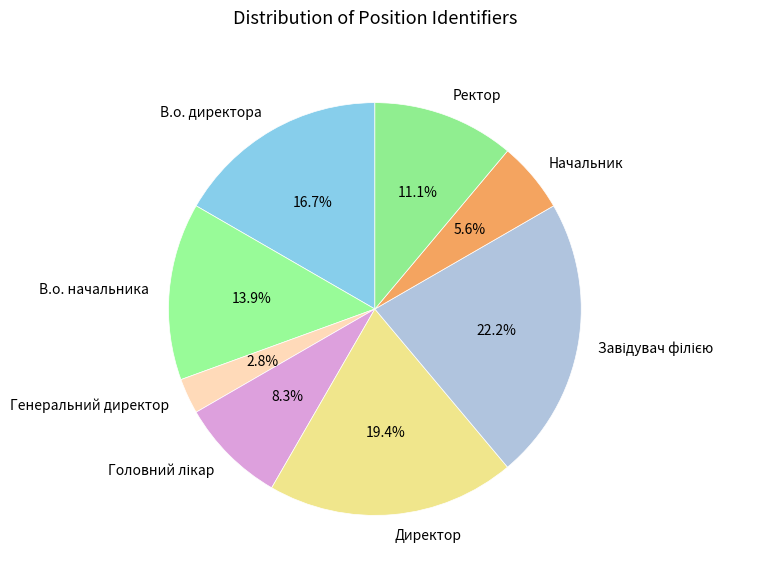

How many slices are in this pie chart?

8